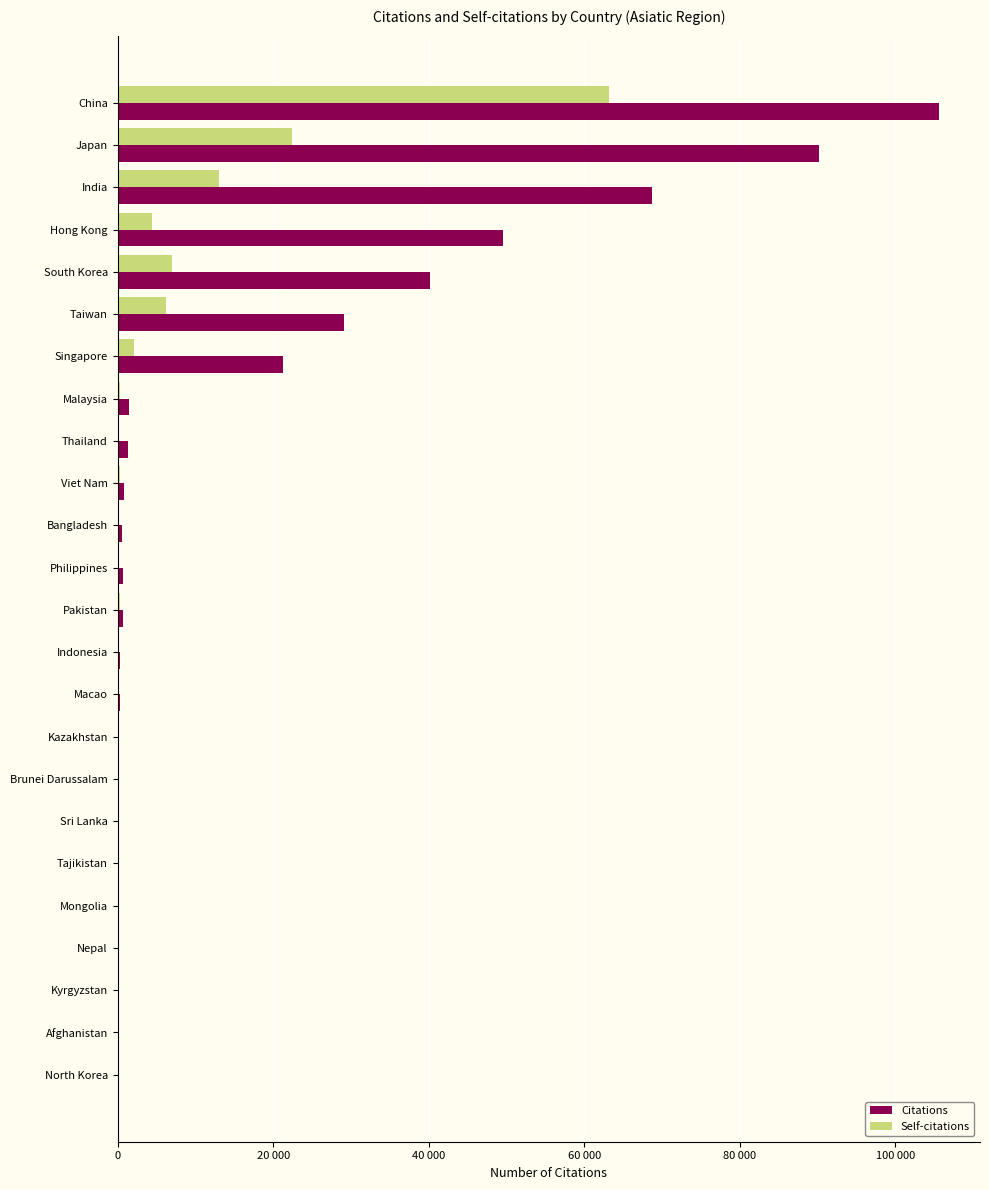

What are all the series names shown in the legend?

Citations, Self-citations